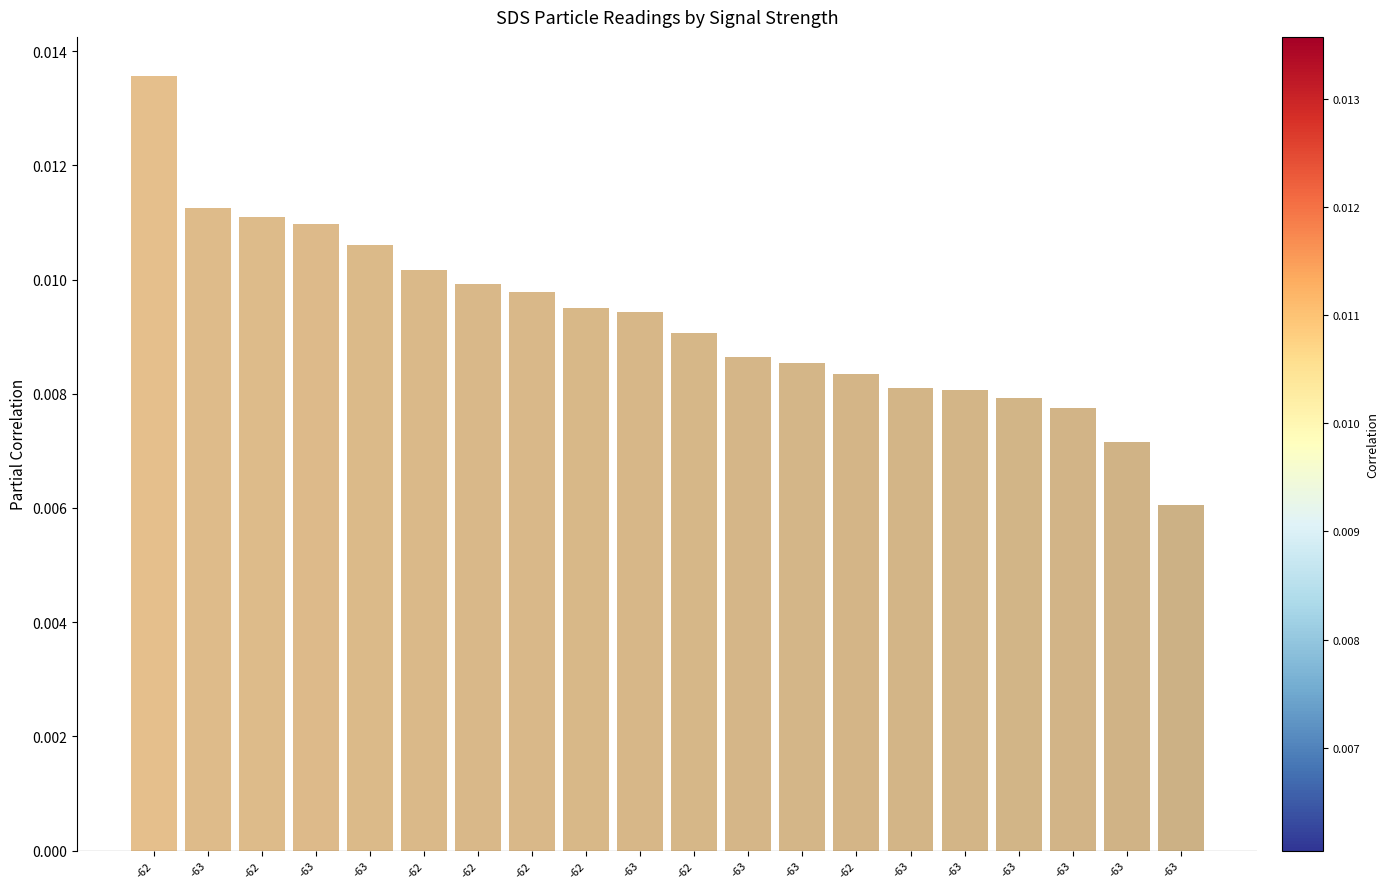

At which label is the value closest to 0?

-63